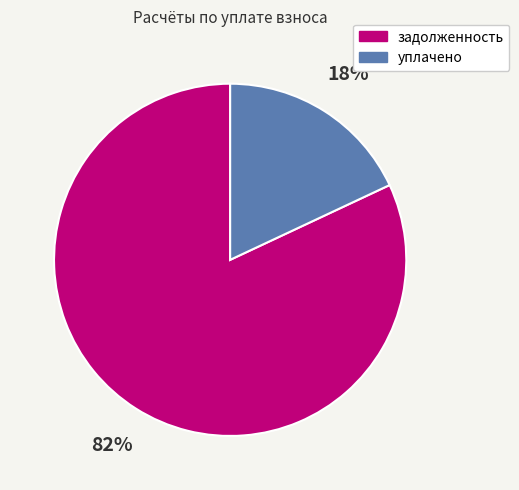

Rank the categories by value from highest to lowest.

задолженность, уплачено